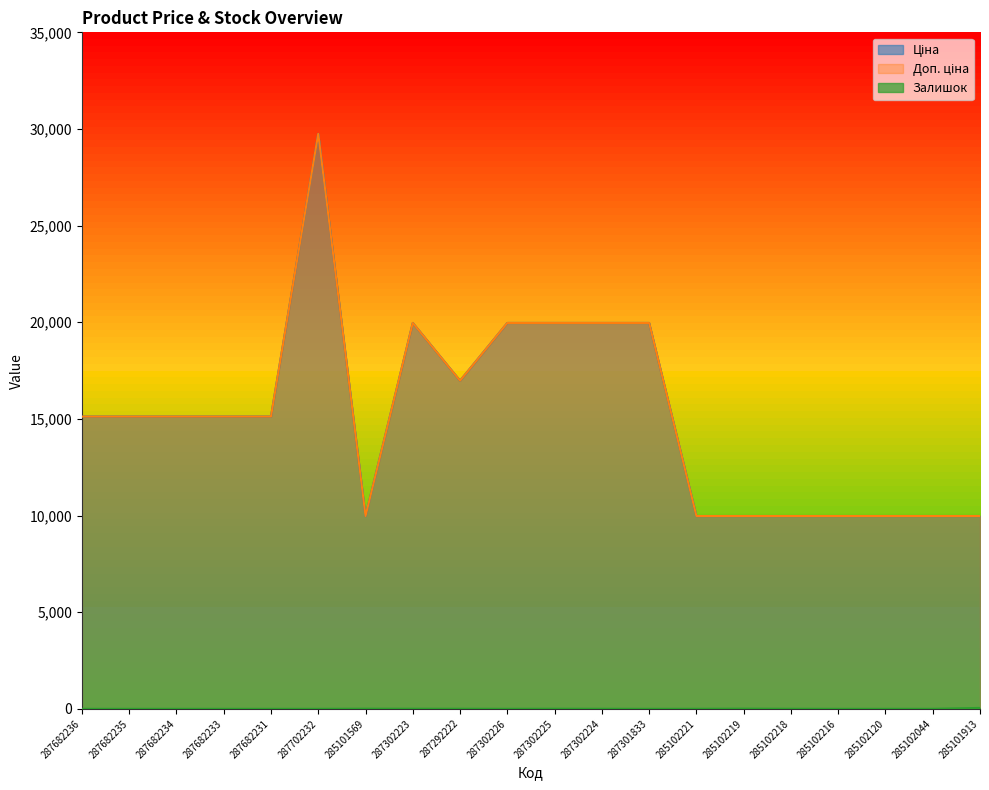

What is the minimum value for Доп. ціна?

9975.0